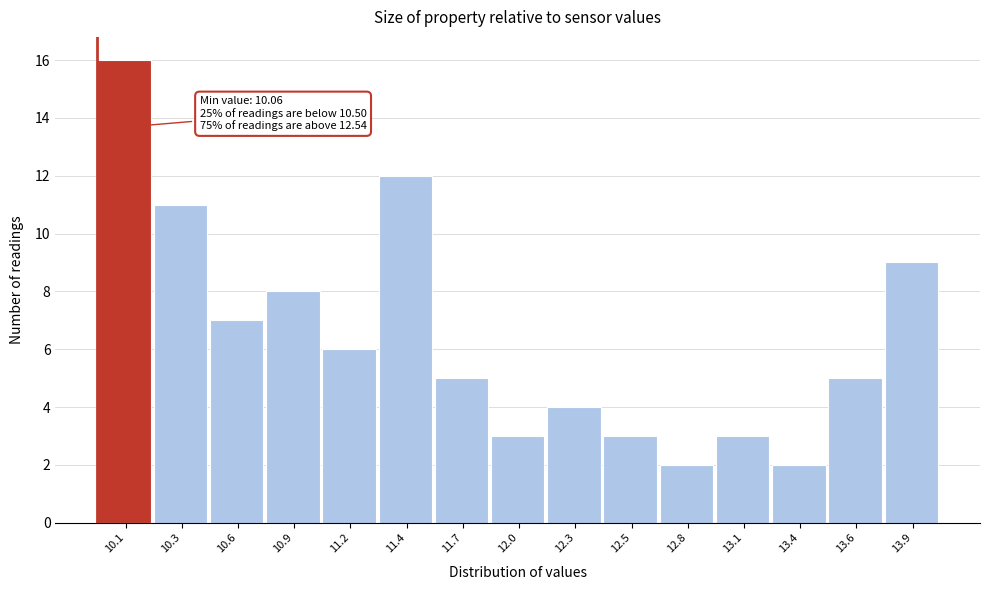

Reading left to right, list all the values displayed in this chart.

10.1=16	10.3=11	10.6=7	10.9=8	11.2=6	11.4=12	11.7=5	12.0=3	12.3=4	12.5=3	12.8=2	13.1=3	13.4=2	13.6=5	13.9=9